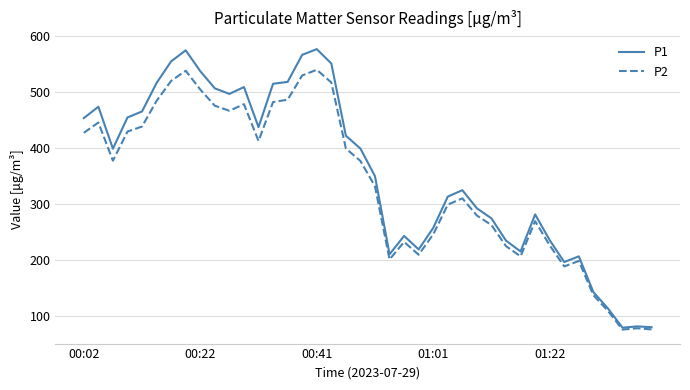

What is the smallest value displayed?

75.6